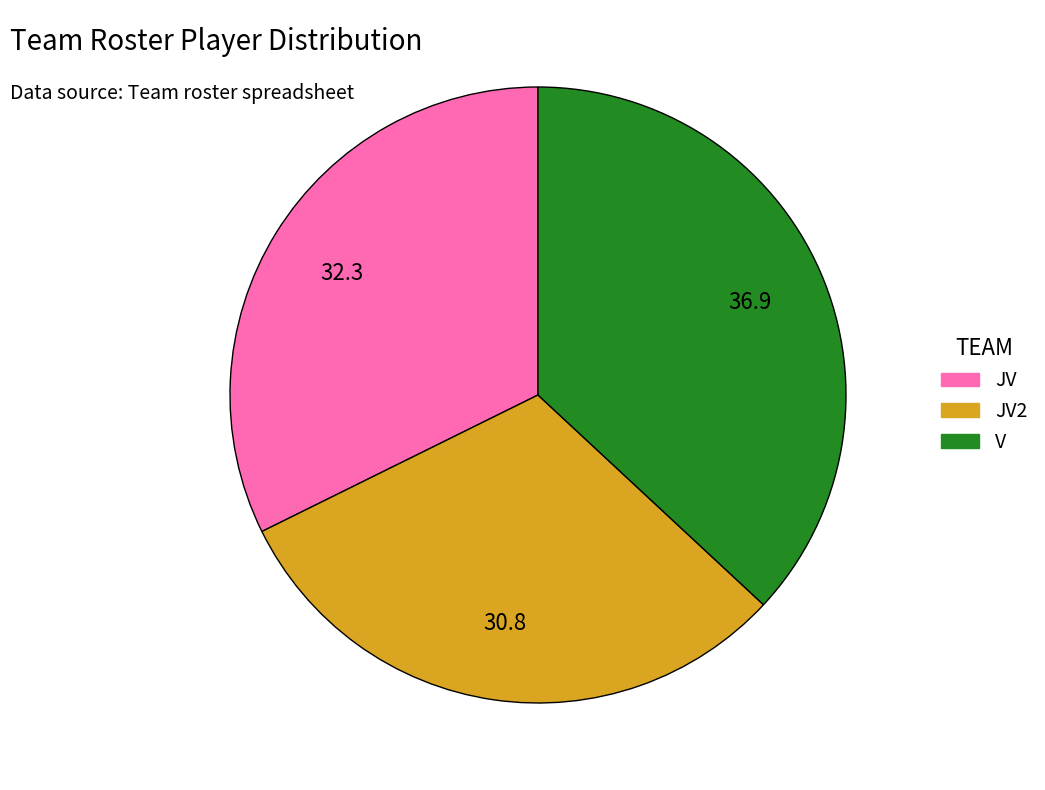

How many slices are in this pie chart?

3